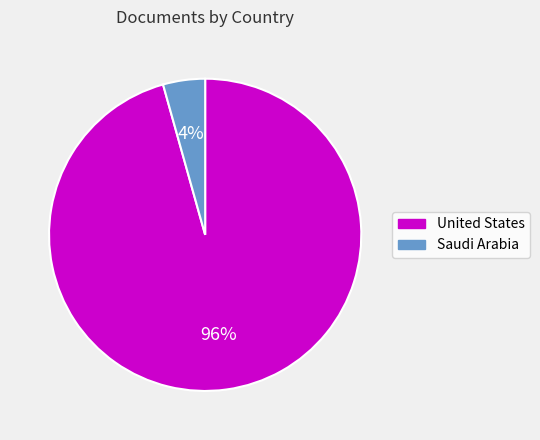

True or false: Saudi Arabia accounts for 4% of the total.

True